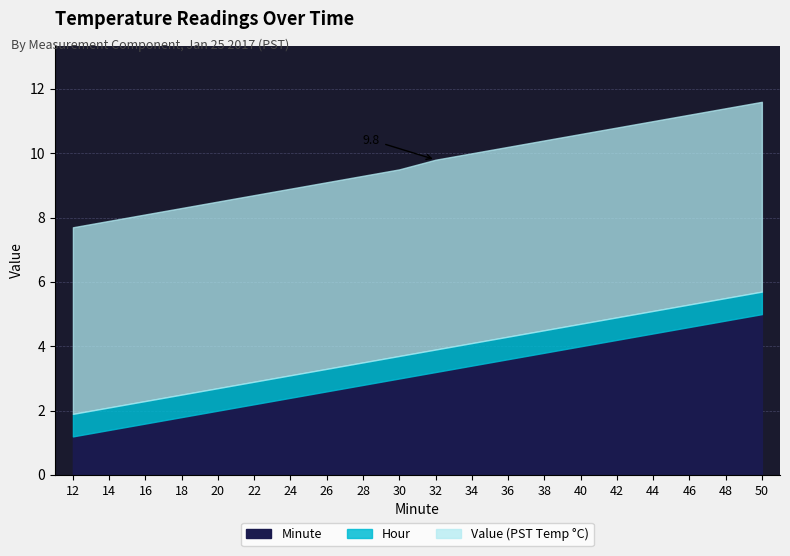

Which series has the widest spread of values?

Minute